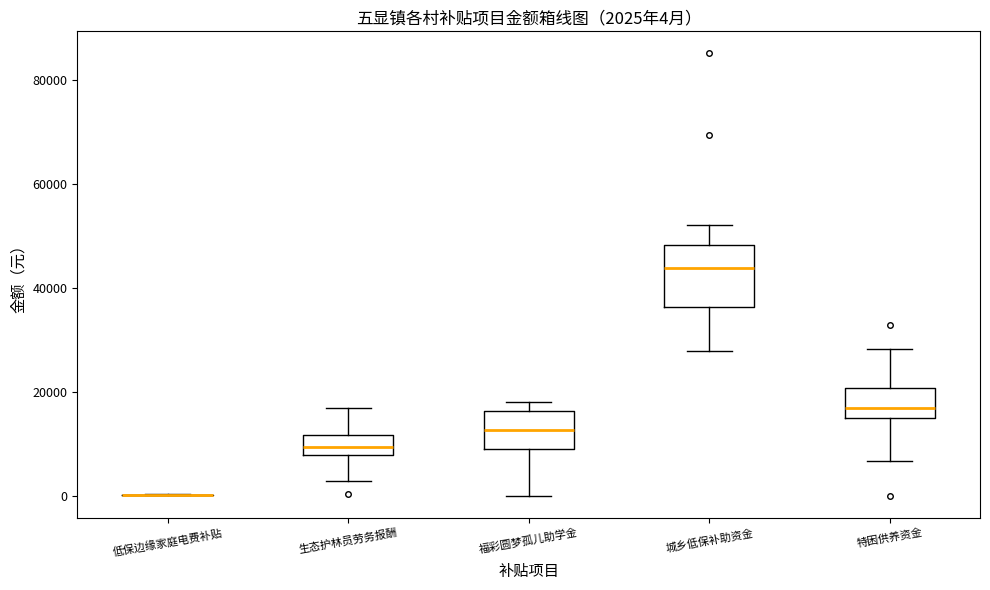

Which box is the tallest, from its lower edge to its upper edge?

城乡低保补助资金